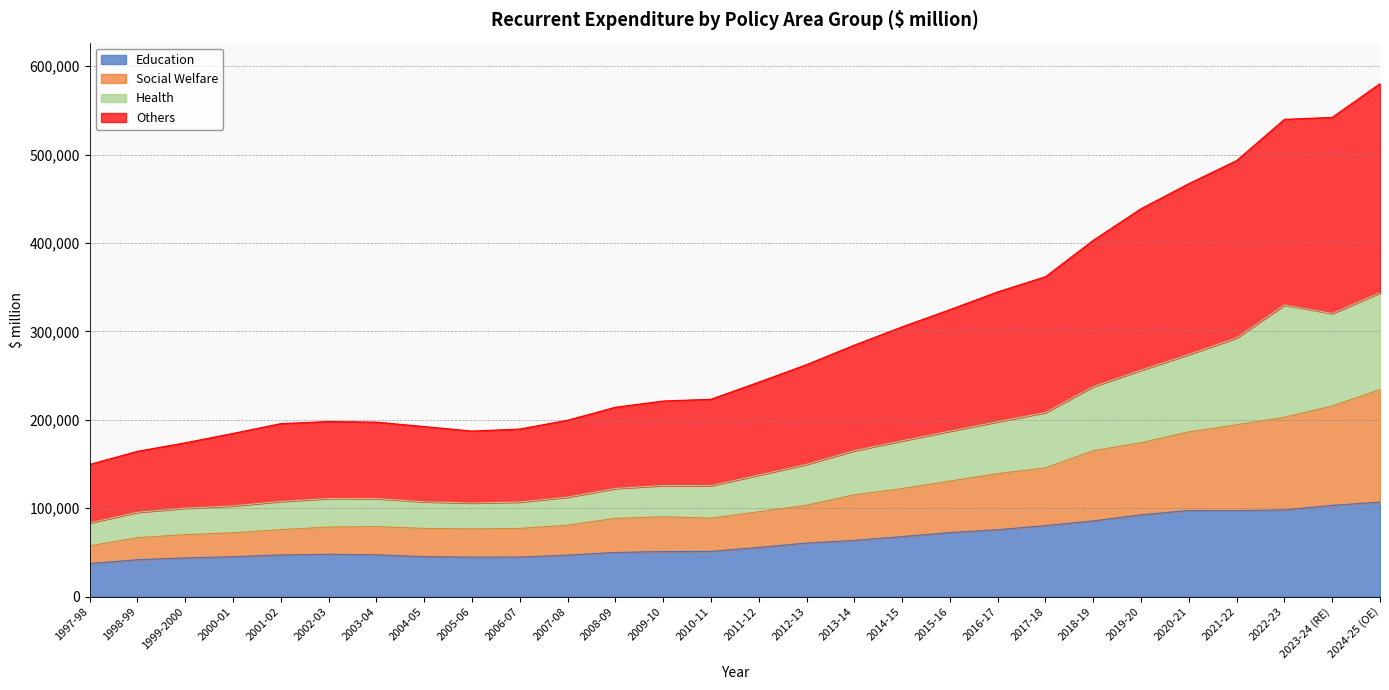

What is the minimum value for Education?

37325